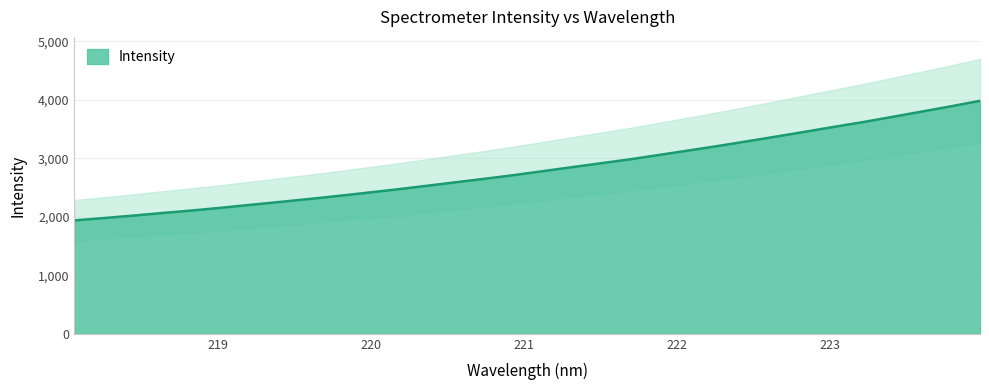

Where is the data nearest to the value 2960?

221.6902